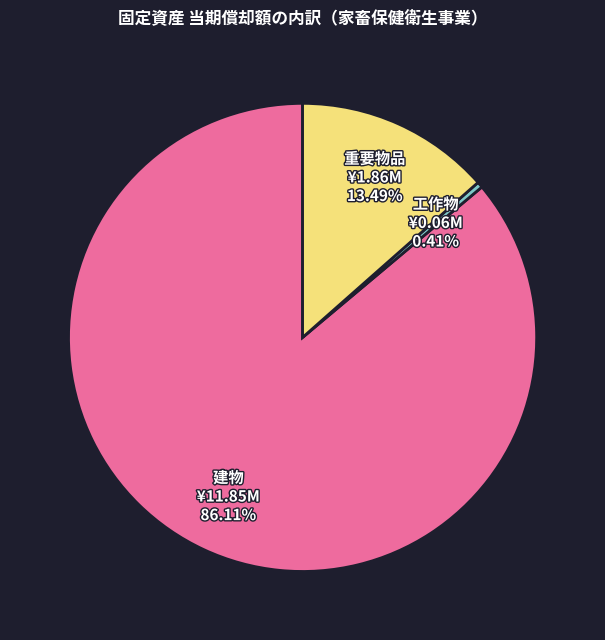

Count the number of slices in the pie.

3